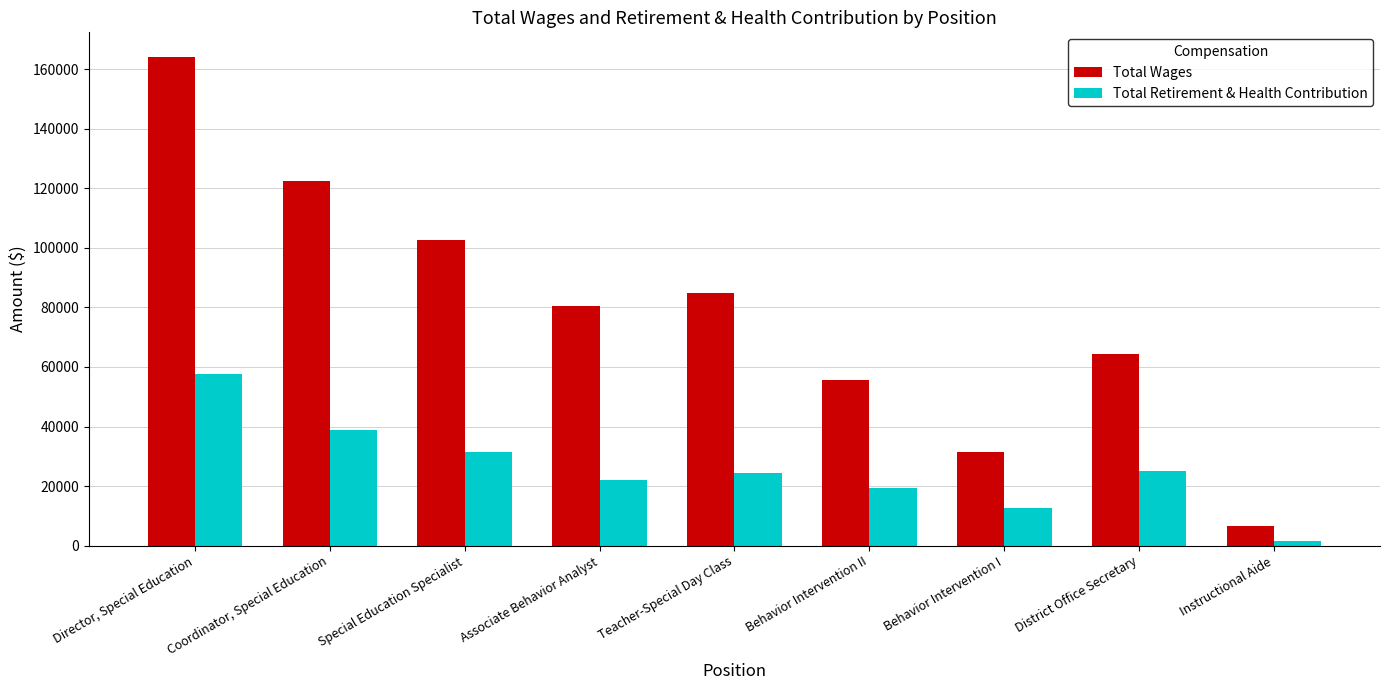

At Associate Behavior Analyst, list the series in order from largest to smallest.

Total Wages, Total Retirement & Health Contribution